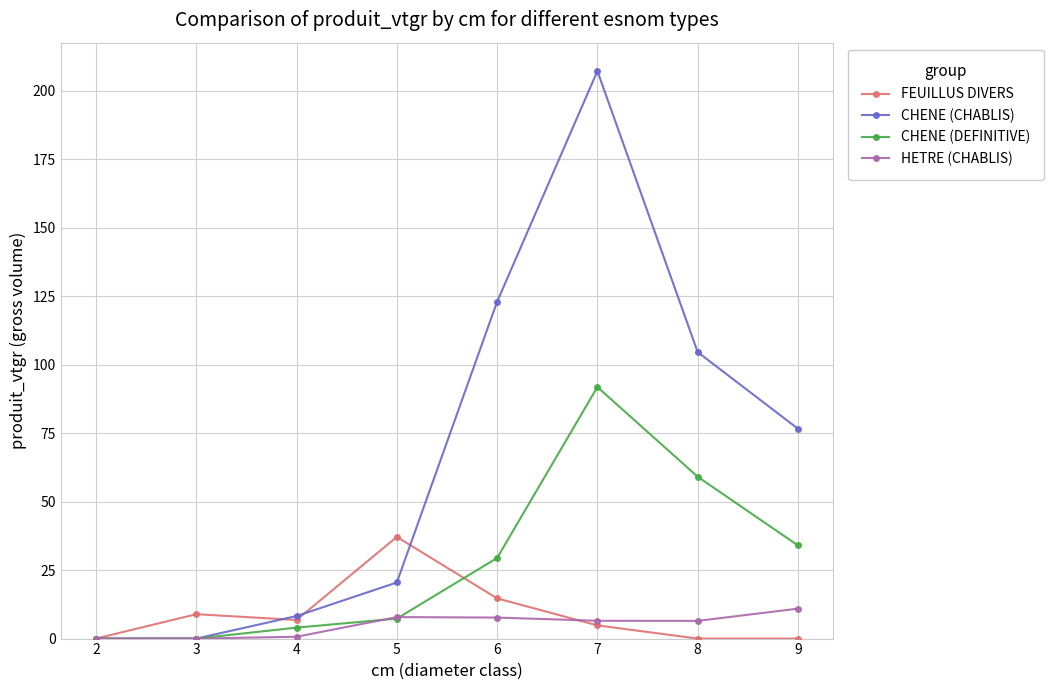

True or false: CHENE (DEFINITIVE) and FEUILLUS DIVERS cross at least once.

True